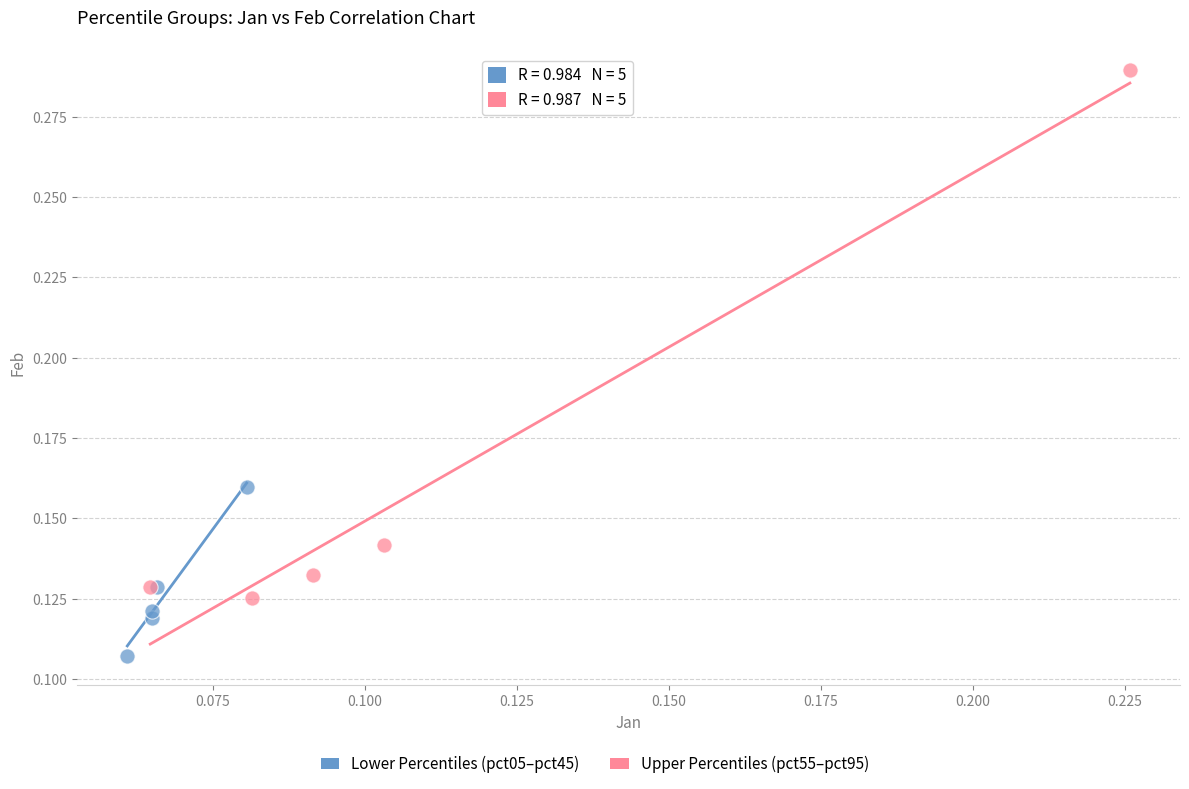

Which series has the largest Y range (max minus min)?

Upper Percentiles (pct55–pct95)